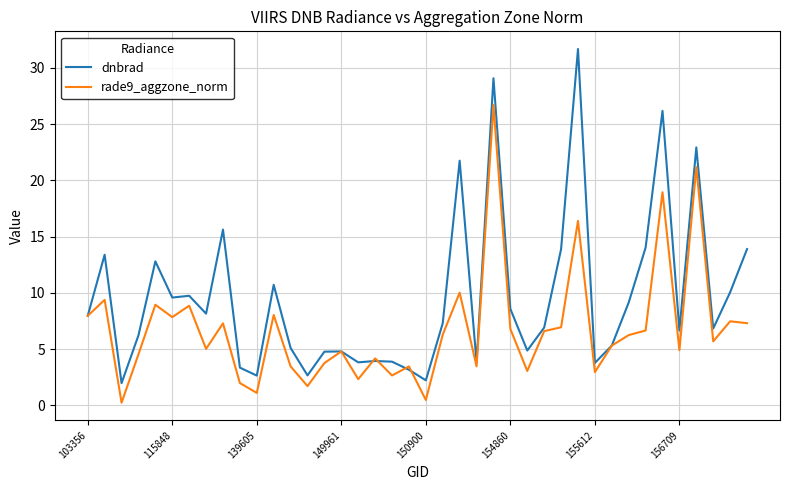

After their last crossing, which series has the higher values: rade9_aggzone_norm or dnbrad?

dnbrad